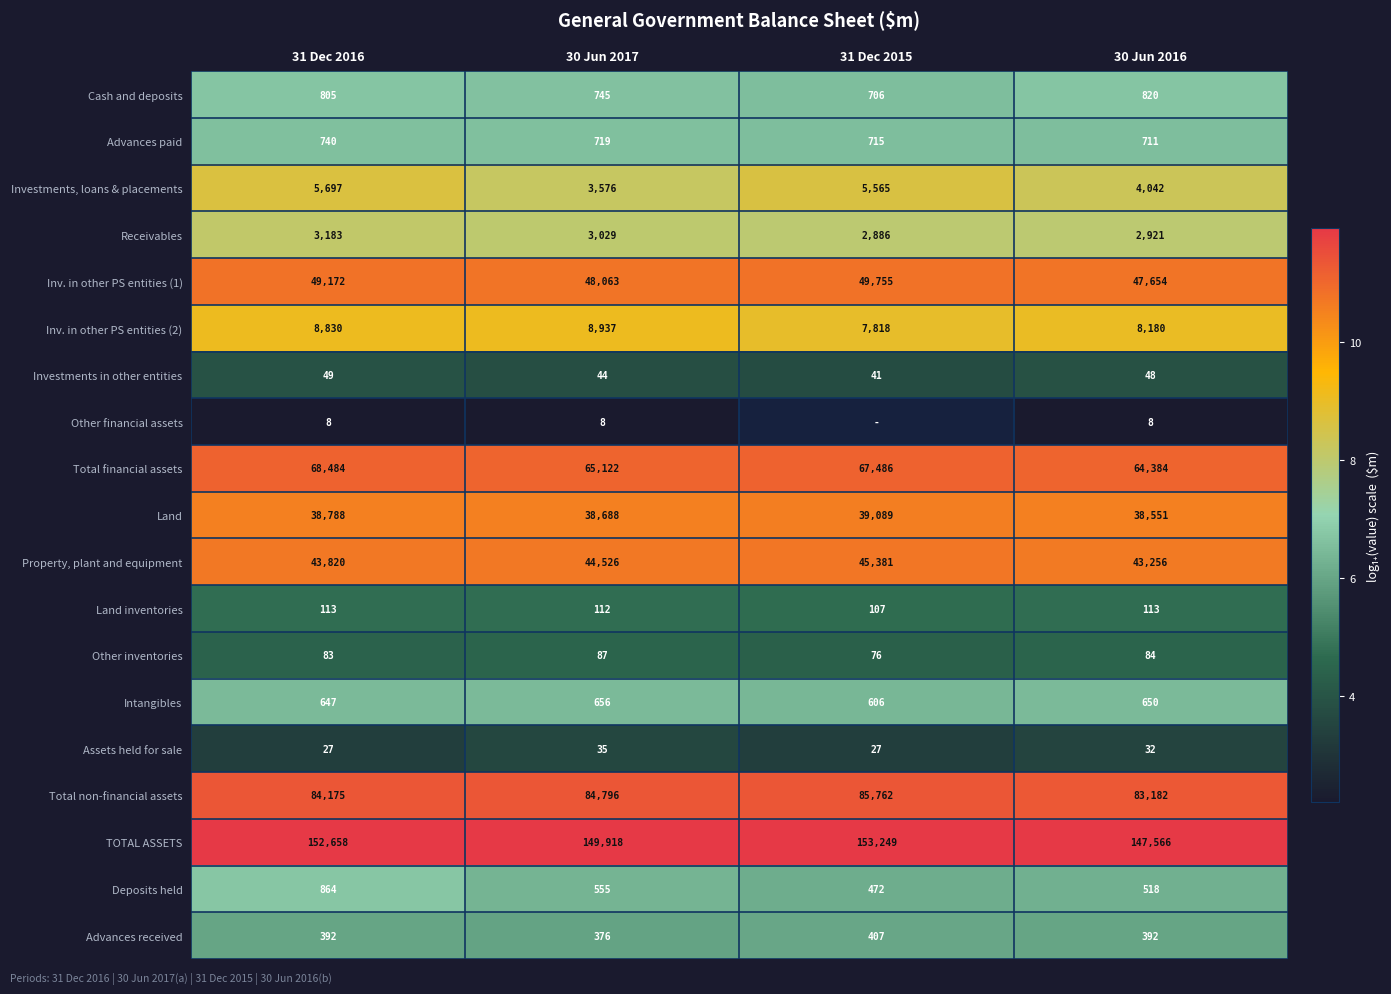

Between 31 Dec 2016 and 30 Jun 2017, which series saw the biggest shift?

Total financial assets